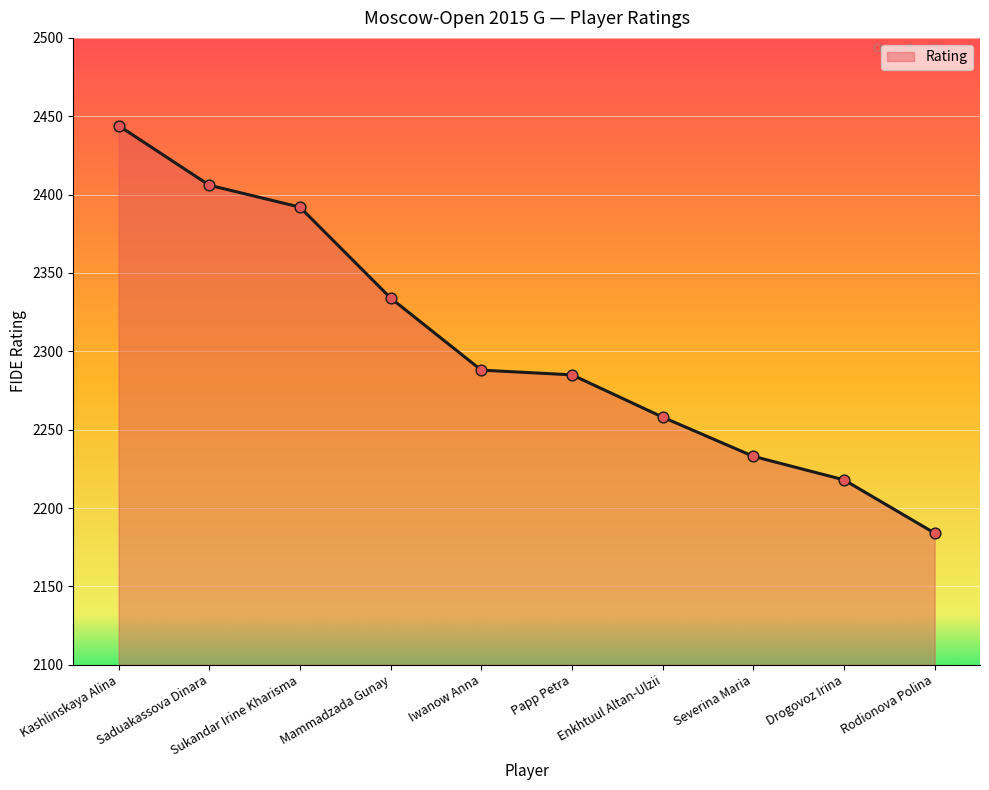

What is the ratio of the value at Drogovoz Irina to the value at Enkhtuul Altan-Ulzii?

1.0